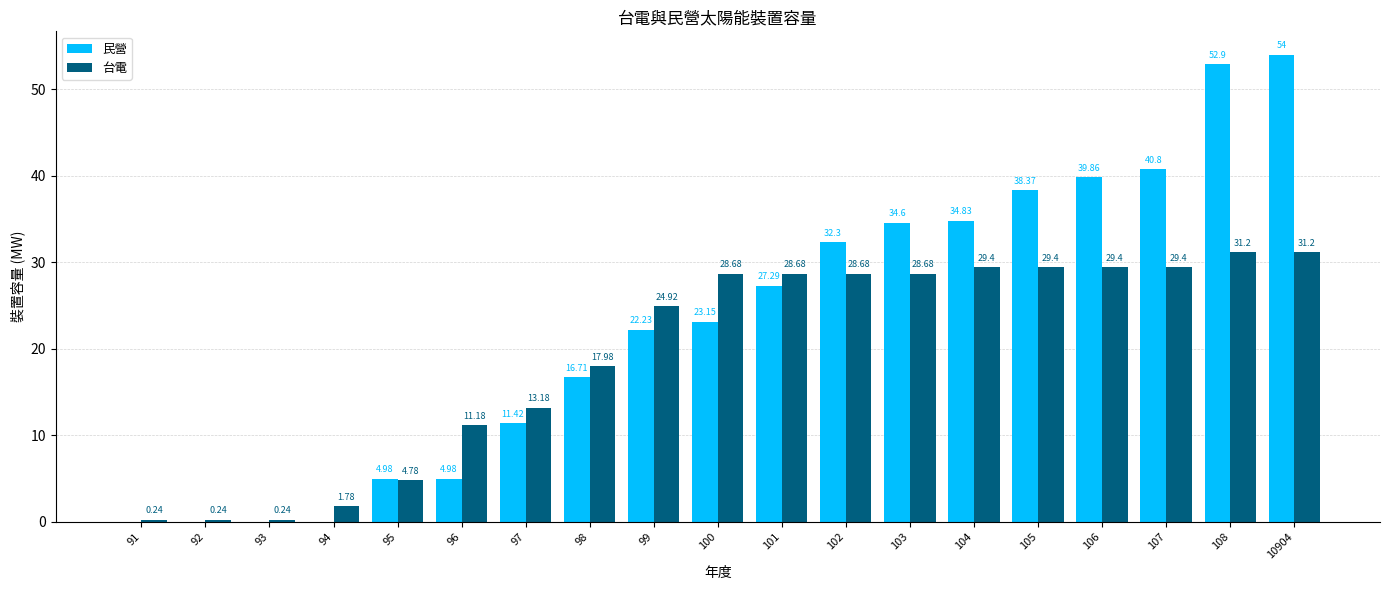

Between 93 and 101, which series saw the biggest shift?

台電